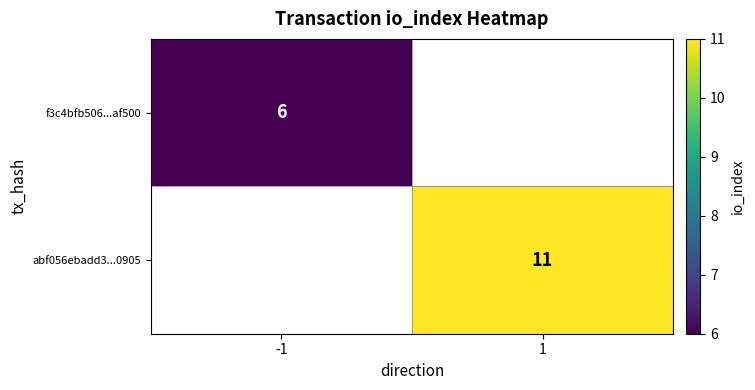

Which label corresponds to the smallest value in the chart?

-1